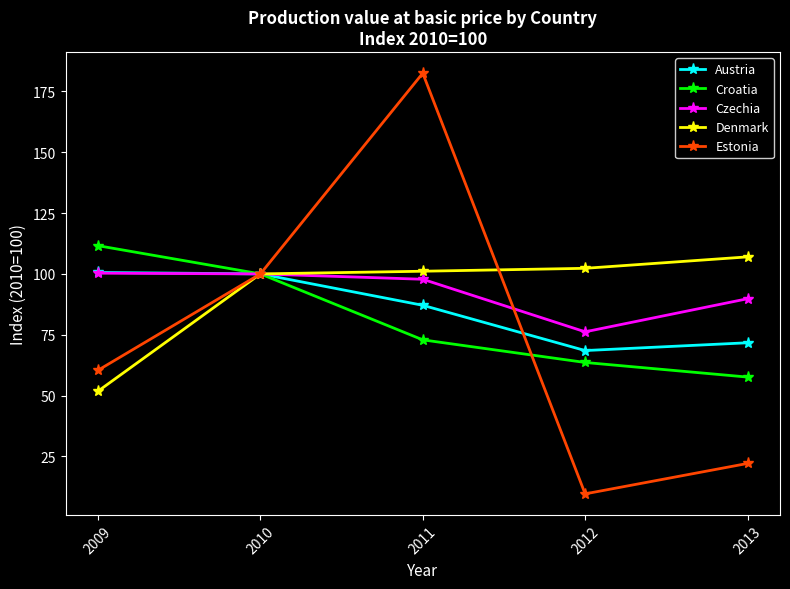

The value of Czechia at 2010 is 37.6. True or false?

False